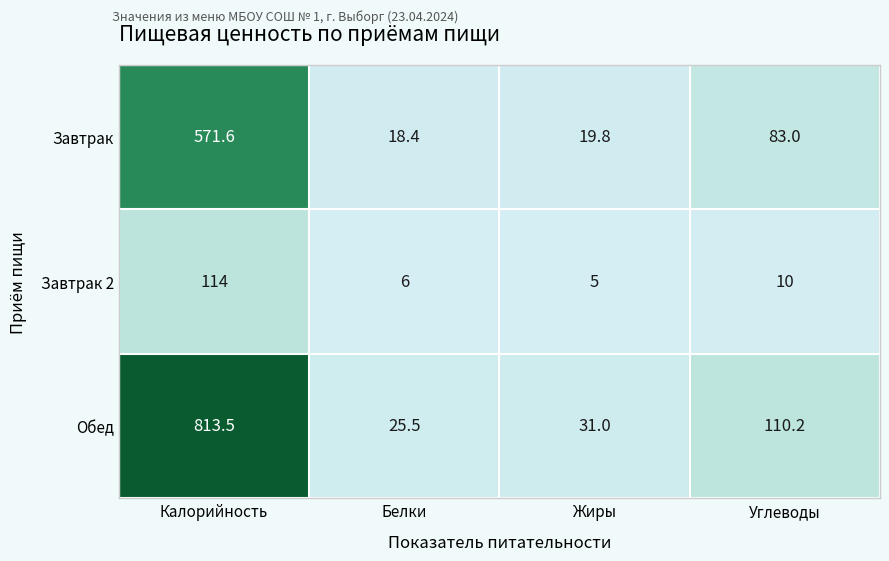

Which series has the largest total across all categories?

Обед